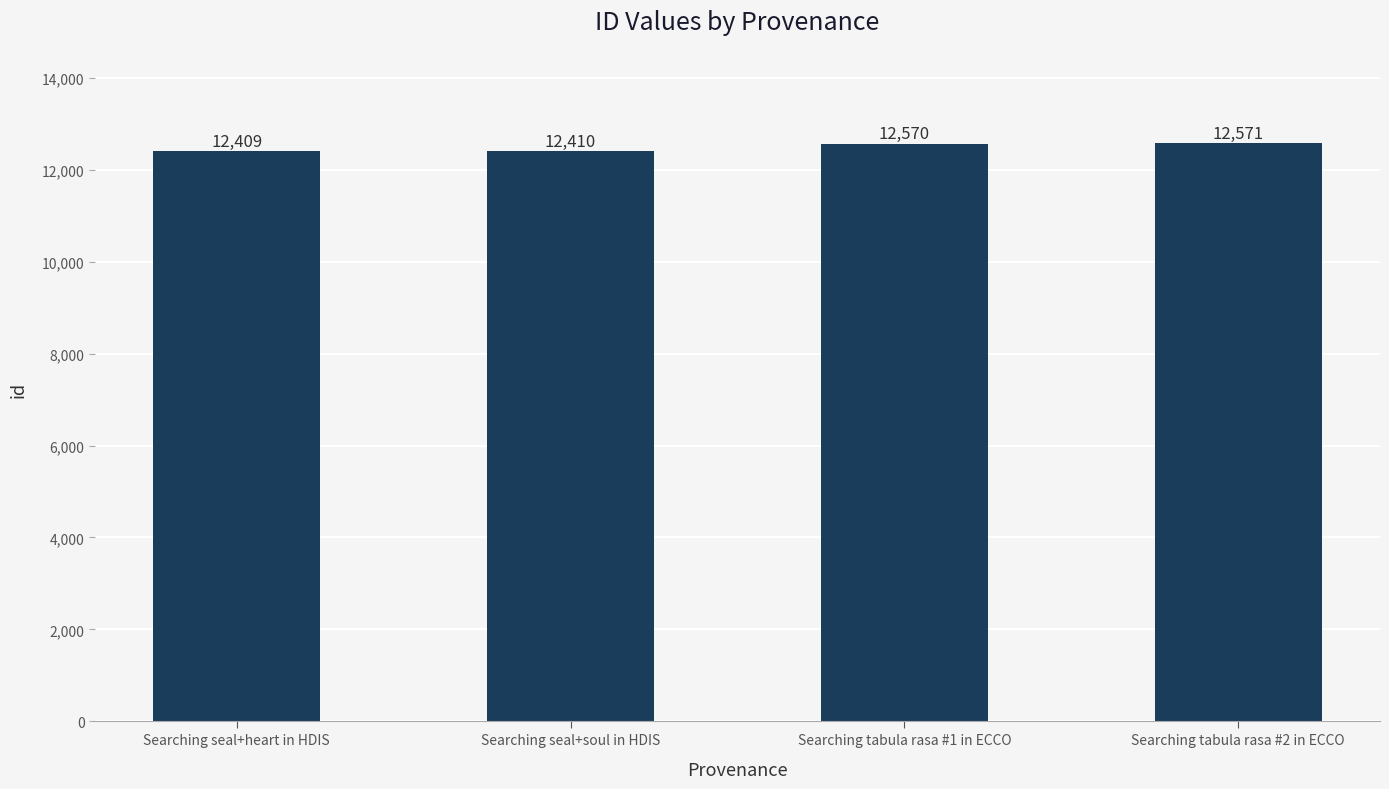

How many distinct data groups are displayed?

1